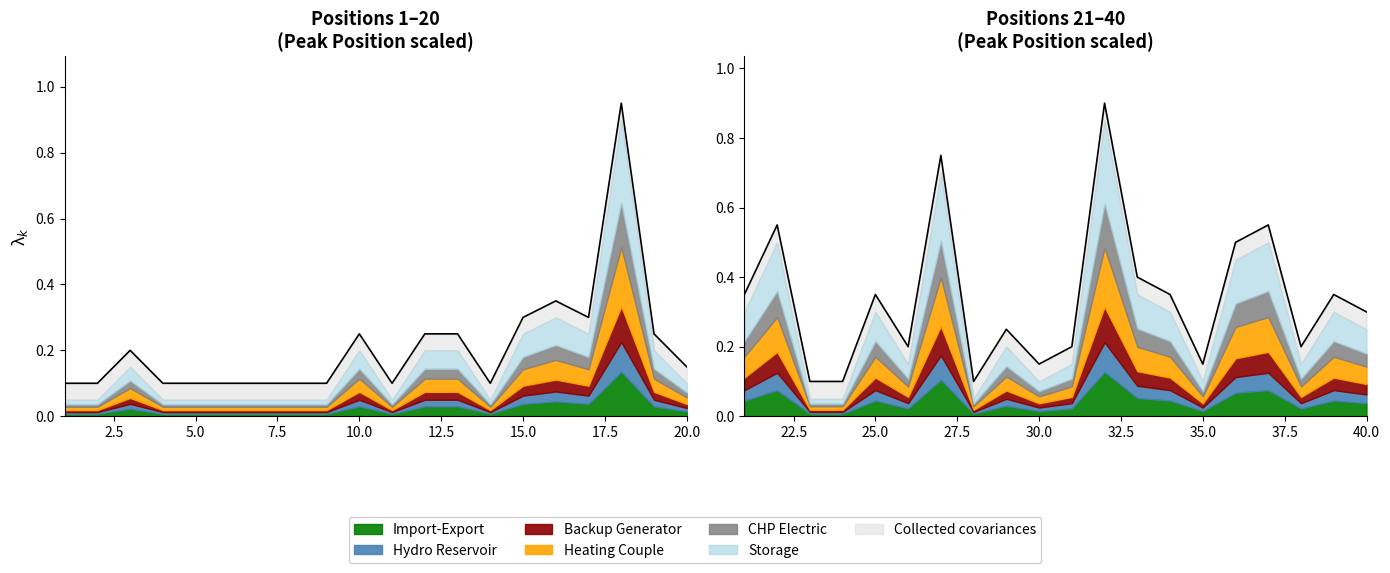

Is it true that the value at 19 is 0.2?

True